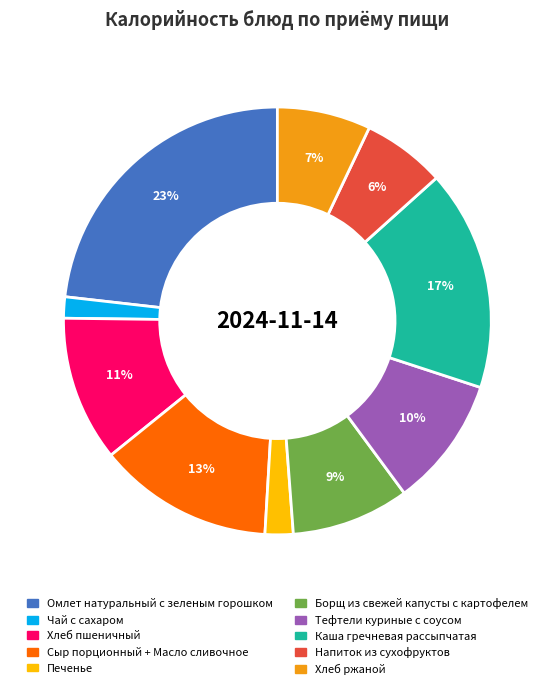

Which slice is the largest?

Омлет натуральный с зеленым горошком